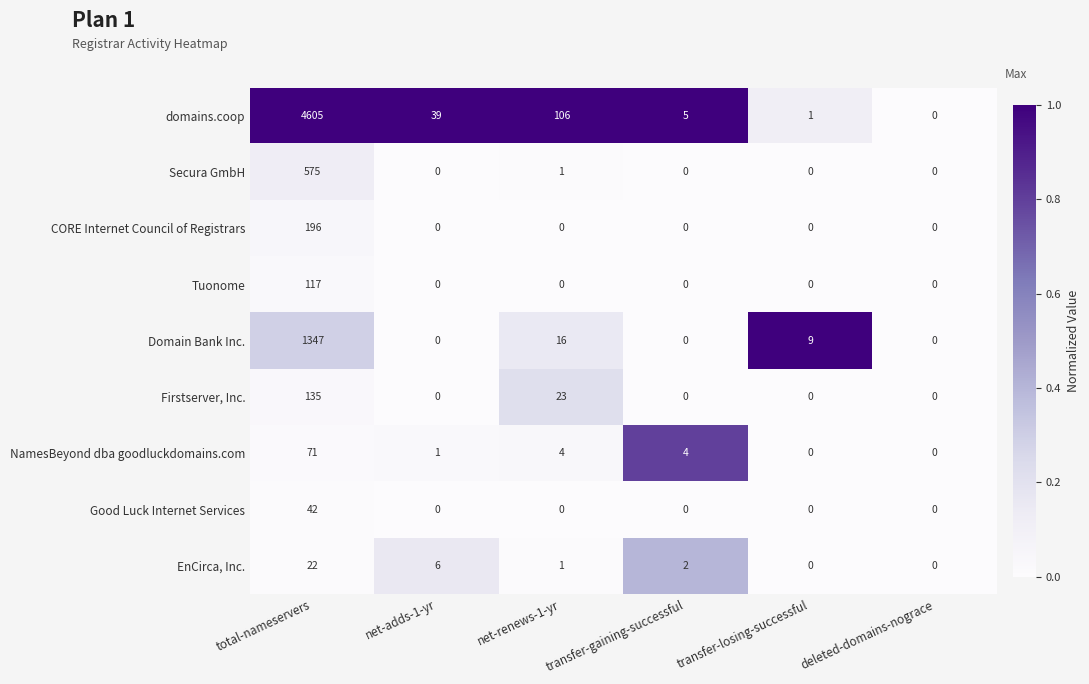

How many data points in Tuonome are above 0?

1